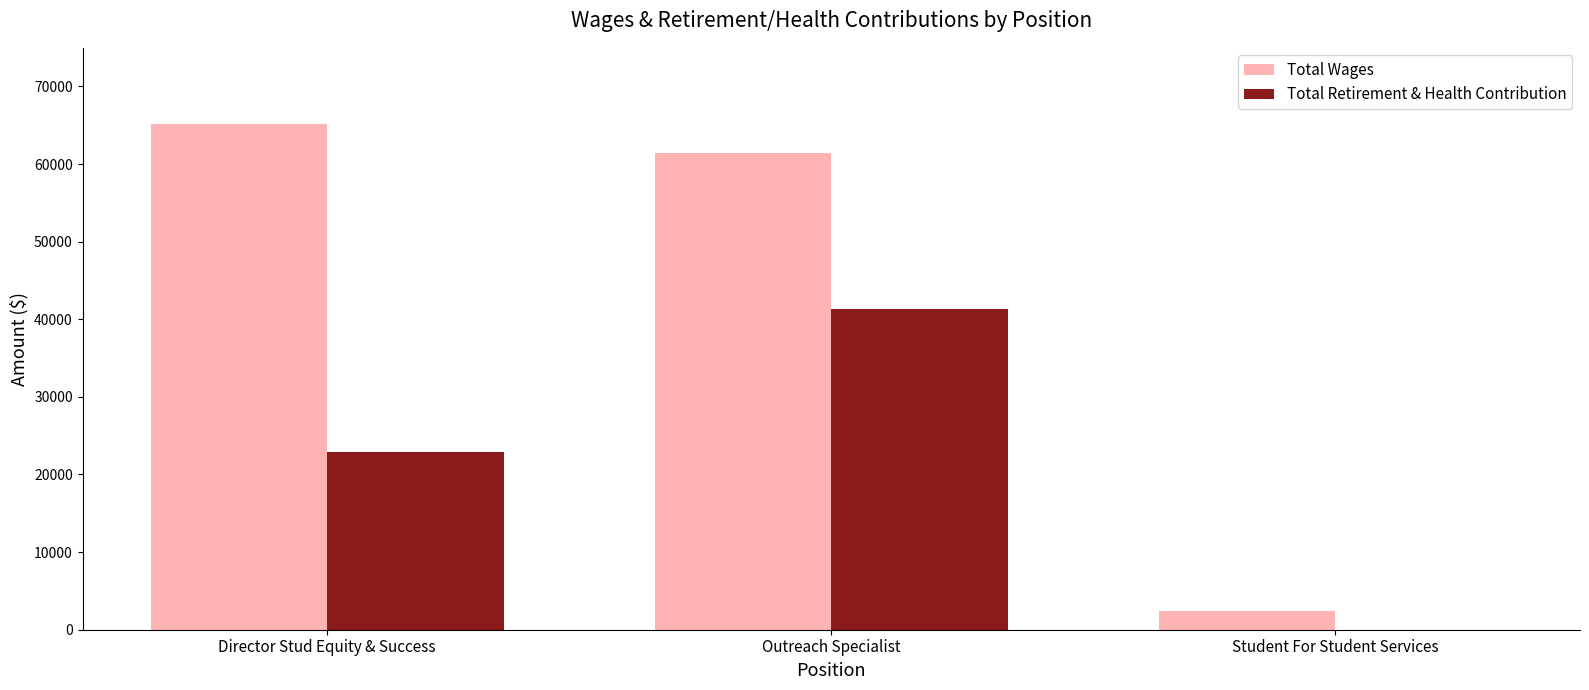

At which label is Total Retirement & Health Contribution closest to 20663?

Director Stud Equity & Success